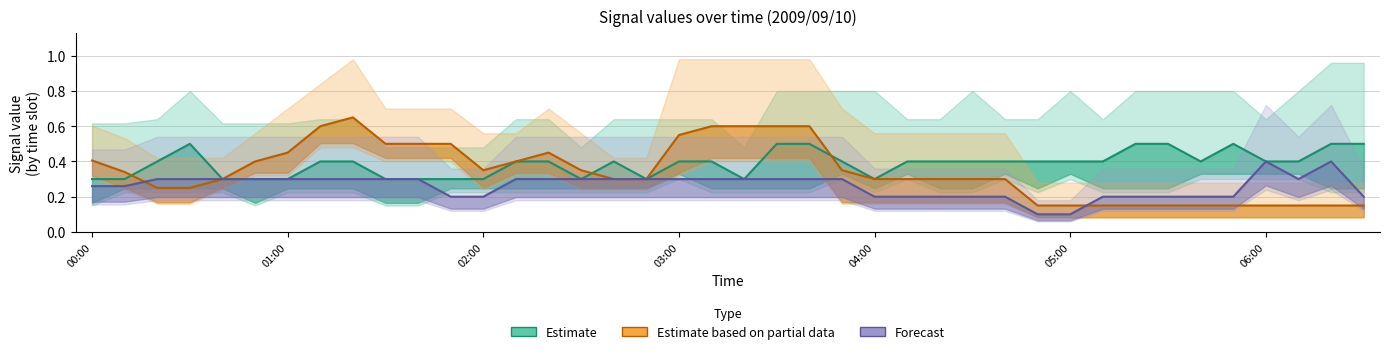

What is the approximate value of Estimate based on partial data at 8?

0.6